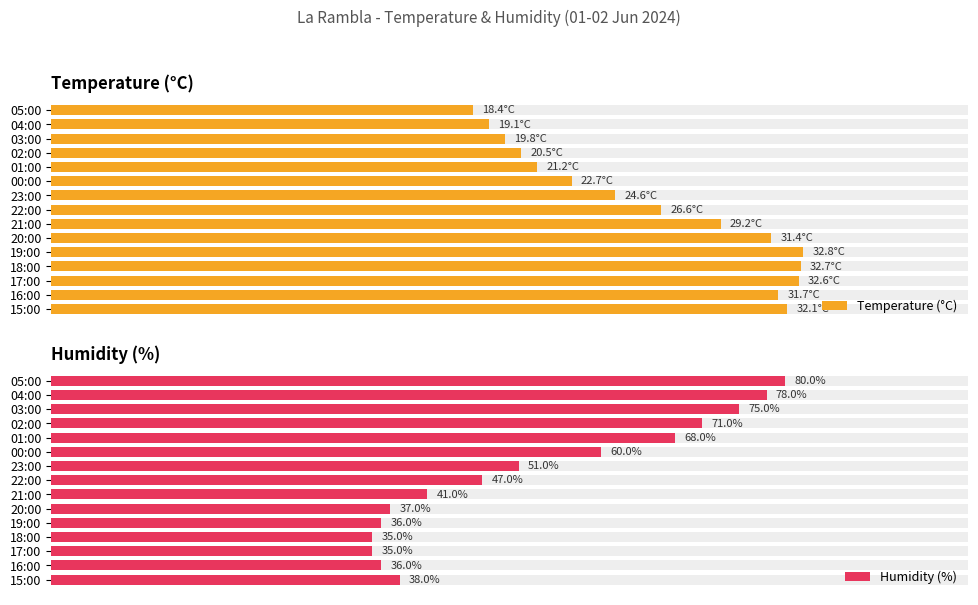

How many values in the Humidity (%) series exceed 47?

7